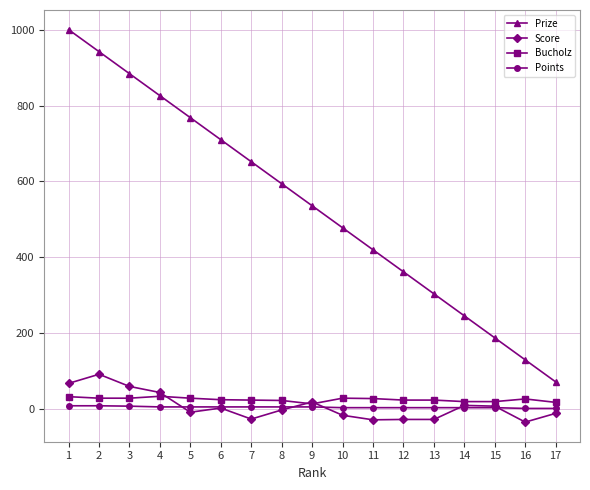

What is the minimum value shown in the chart?

-34